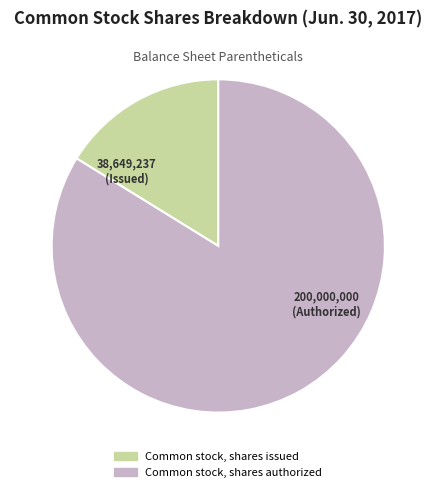

Rank the categories by value from lowest to highest.

Common stock, shares issued, Common stock, shares authorized